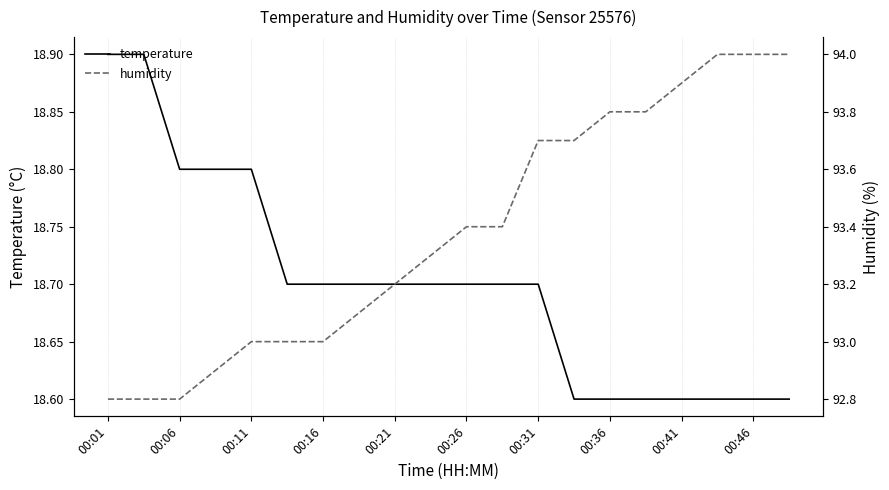

What is the maximum value for temperature?

18.9